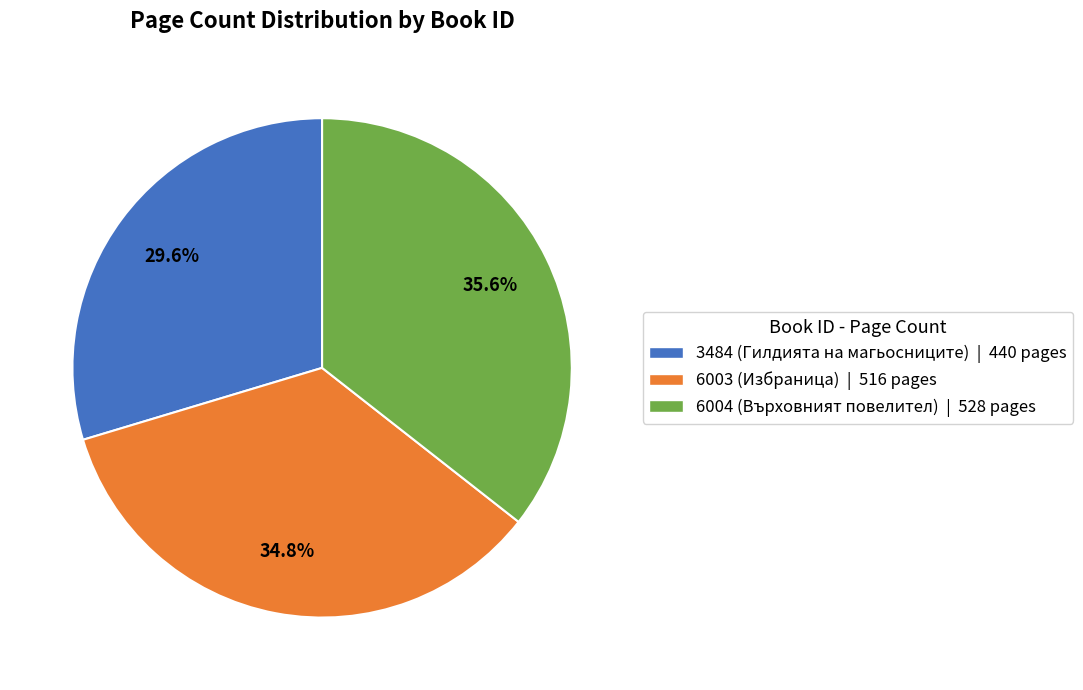

How many segments does this pie chart have?

3